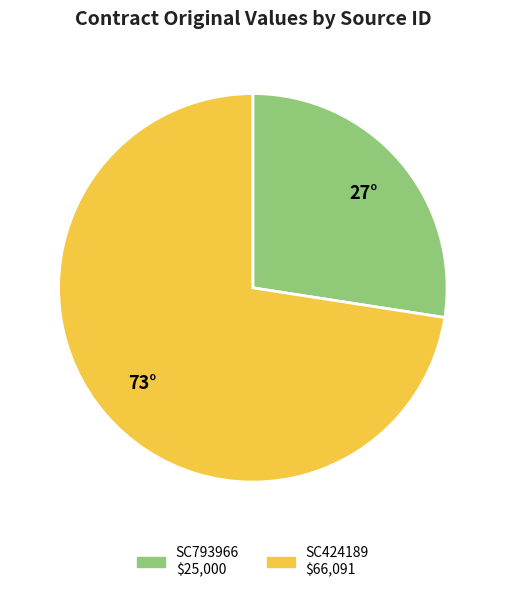

Does SC793966 account for over 50% of the chart?

No